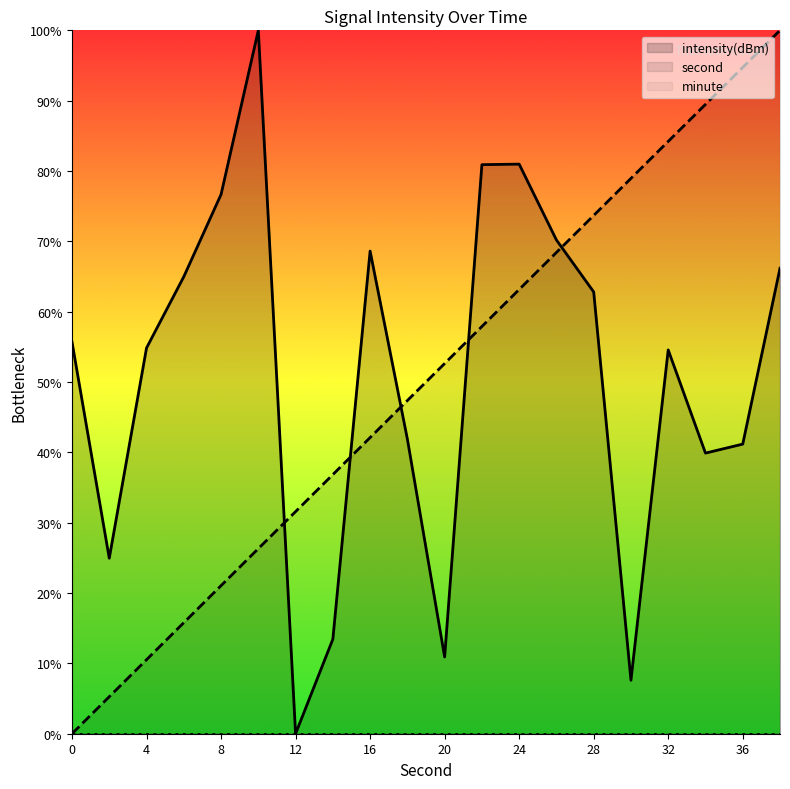

How many intersections are there between second and intensity(dBm)?

5